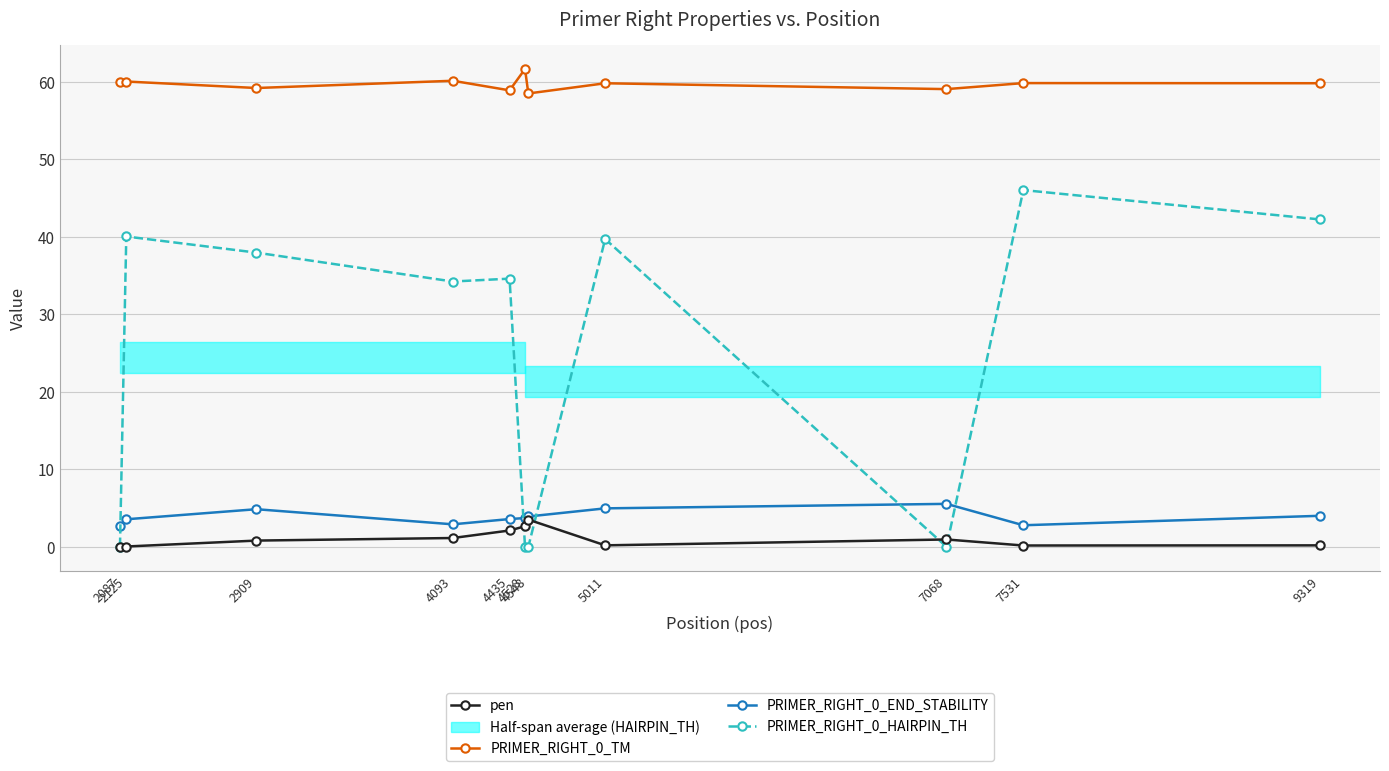

At which category does pen reach its first local peak?

4548